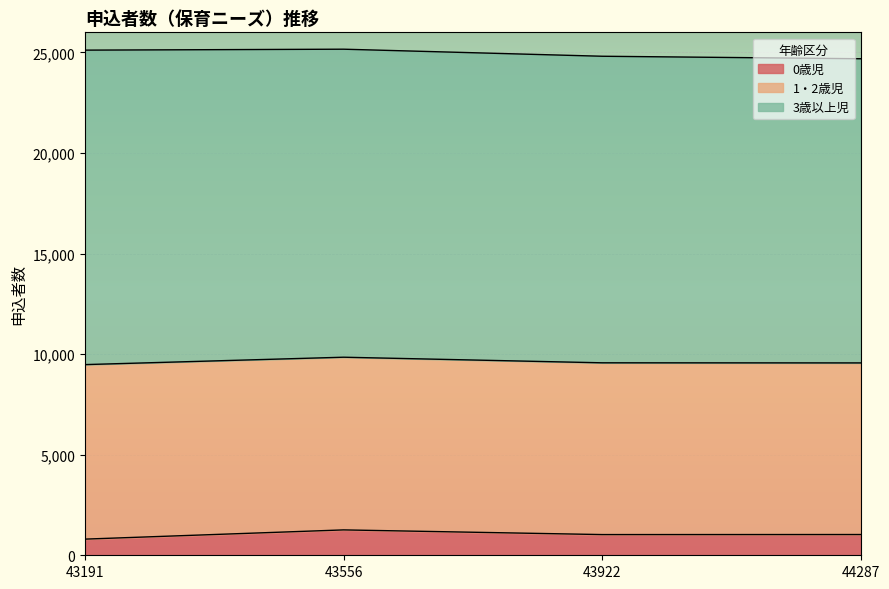

Where is 3歳以上児 nearest to the value 15378?

43556